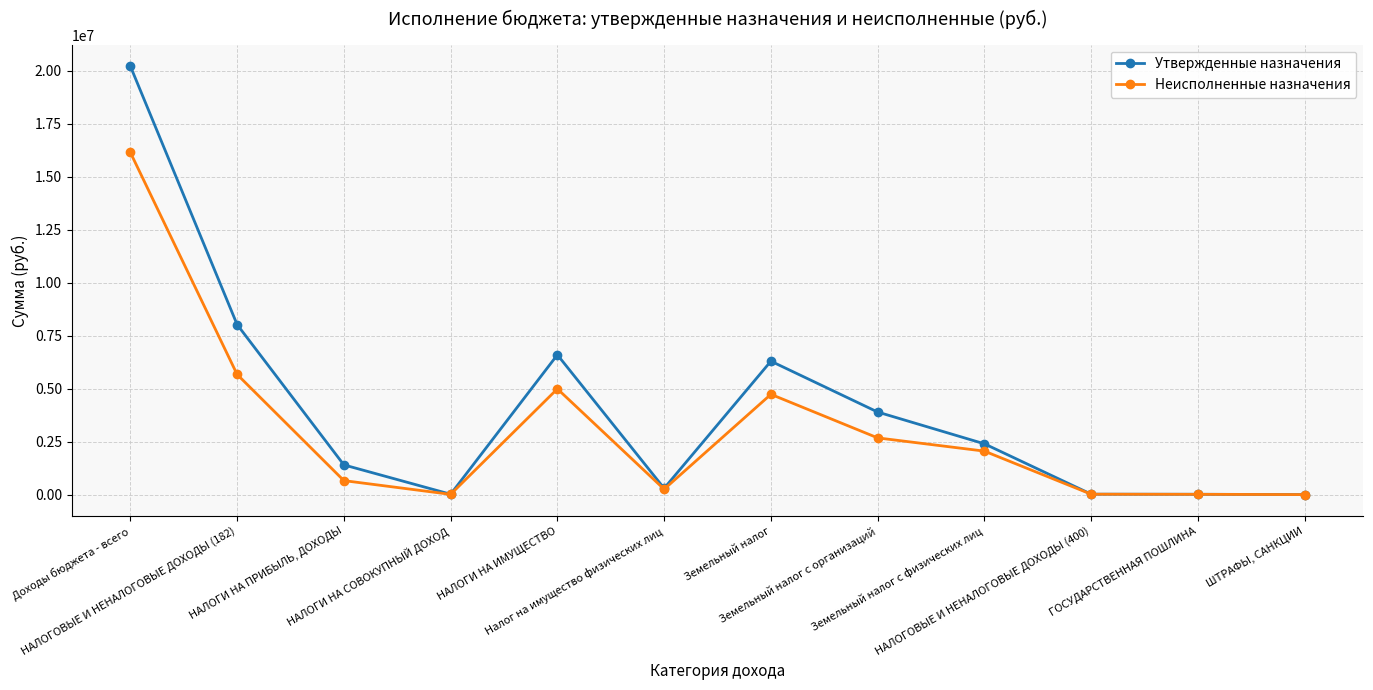

At which category is the sum across all series the highest?

Доходы бюджета - всего